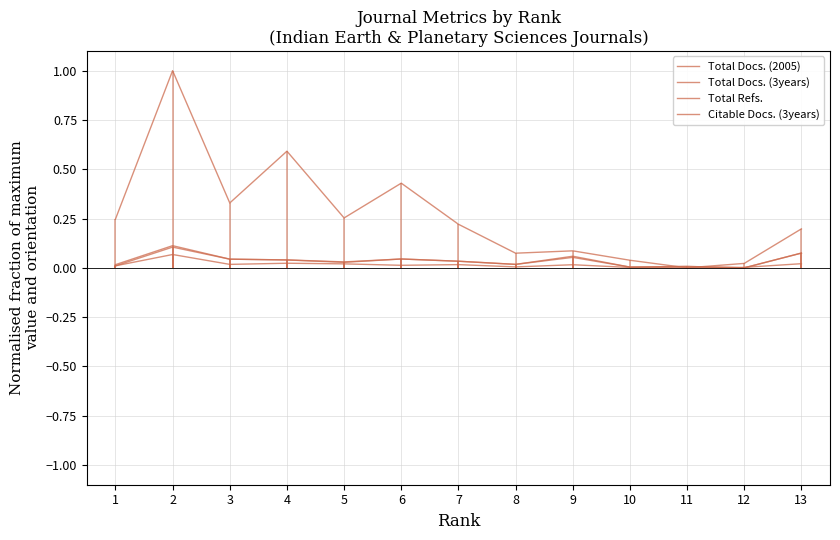

At which category does Total Refs. reach its first local valley?

3